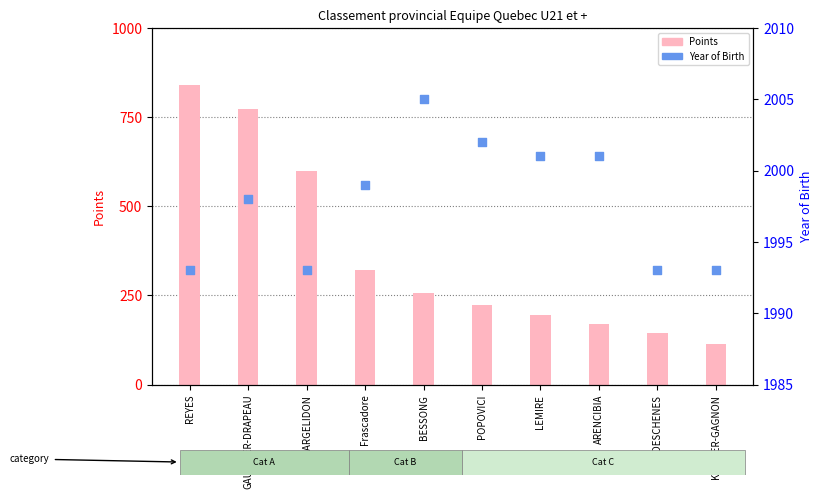

What is the total value across all series at BESSONG?

2261.3